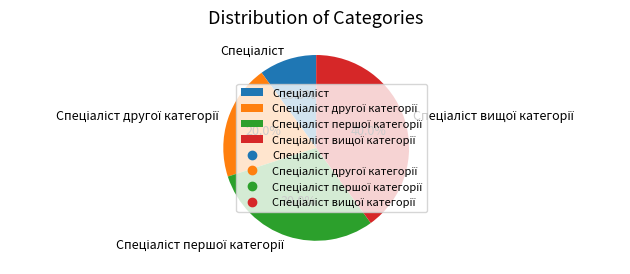

Is there a majority slice in this chart?

No